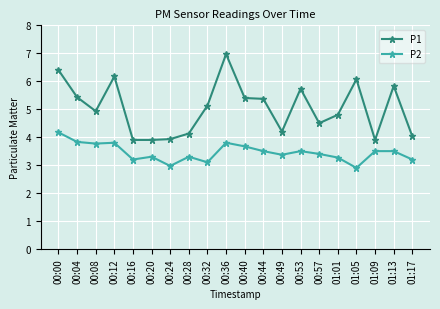

The value of P1 at 00:24 is 6.6. True or false?

False